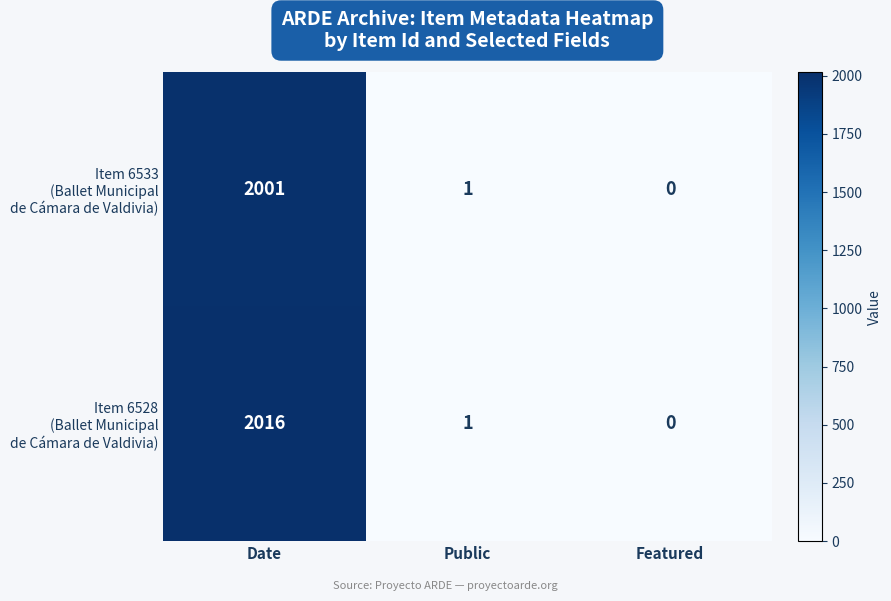

At which category is the sum across all series the highest?

Date